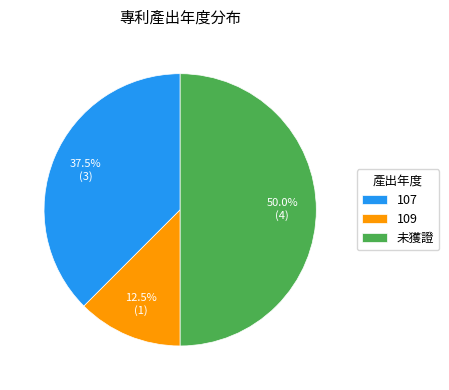

Does 107 represent more than half of the total?

No